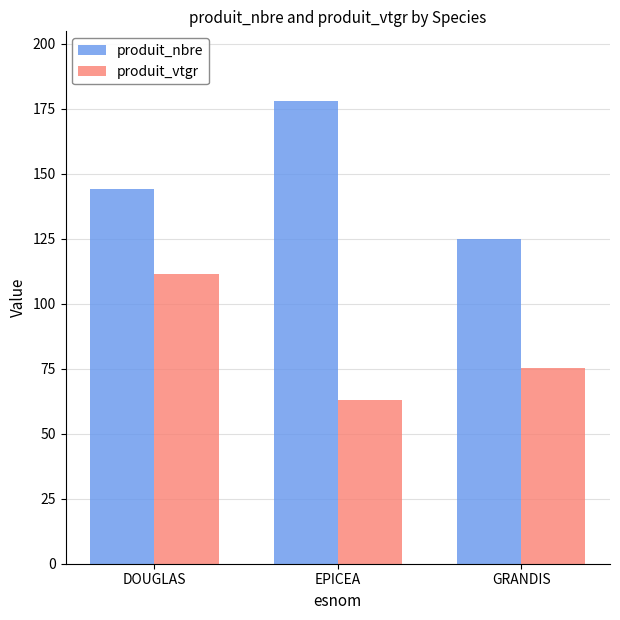

What is the maximum value for produit_nbre?

178.0